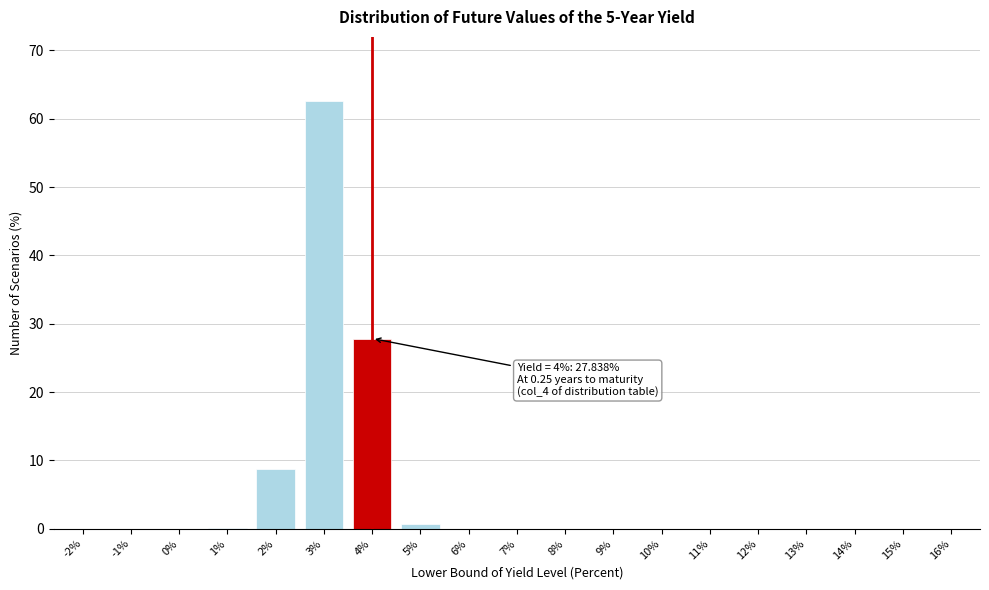

What is the sum of all values?

100.0